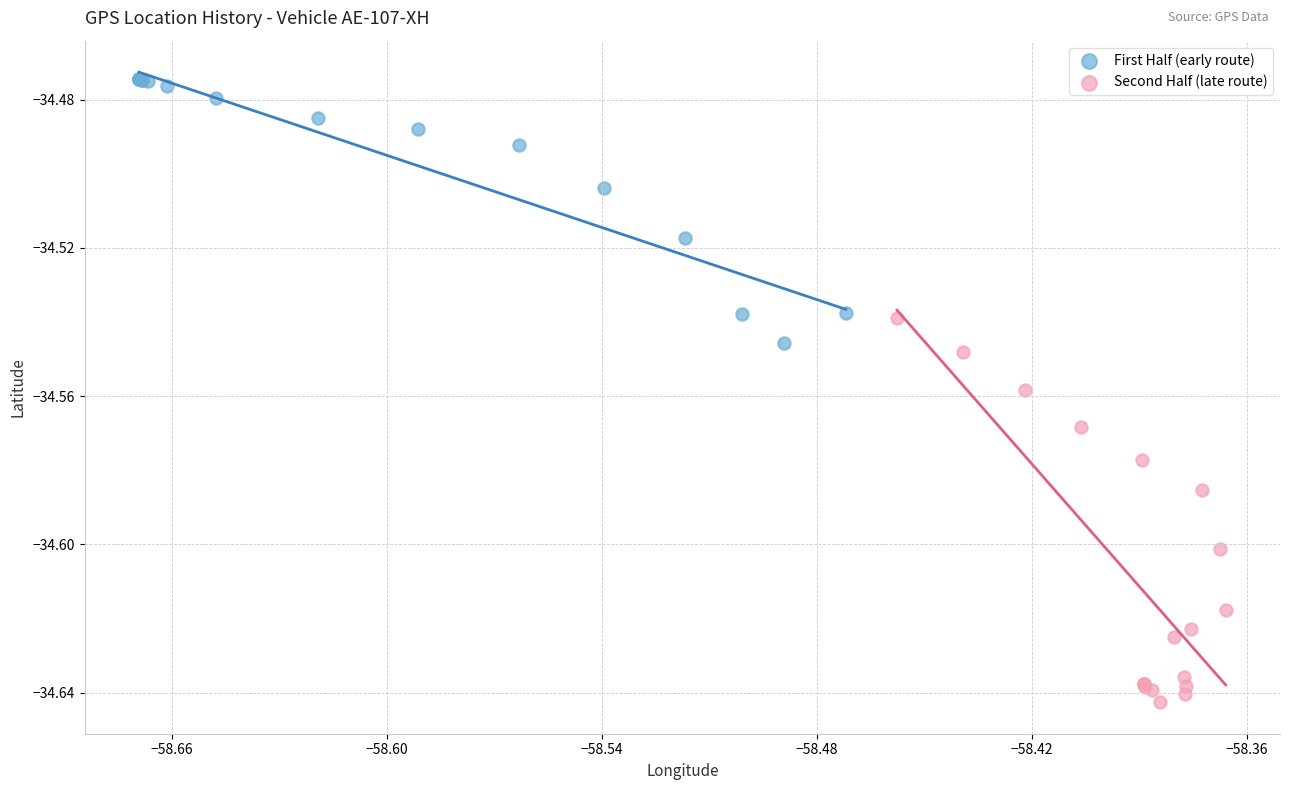

What are all the series names shown in the legend?

First Half (early route), Second Half (late route)